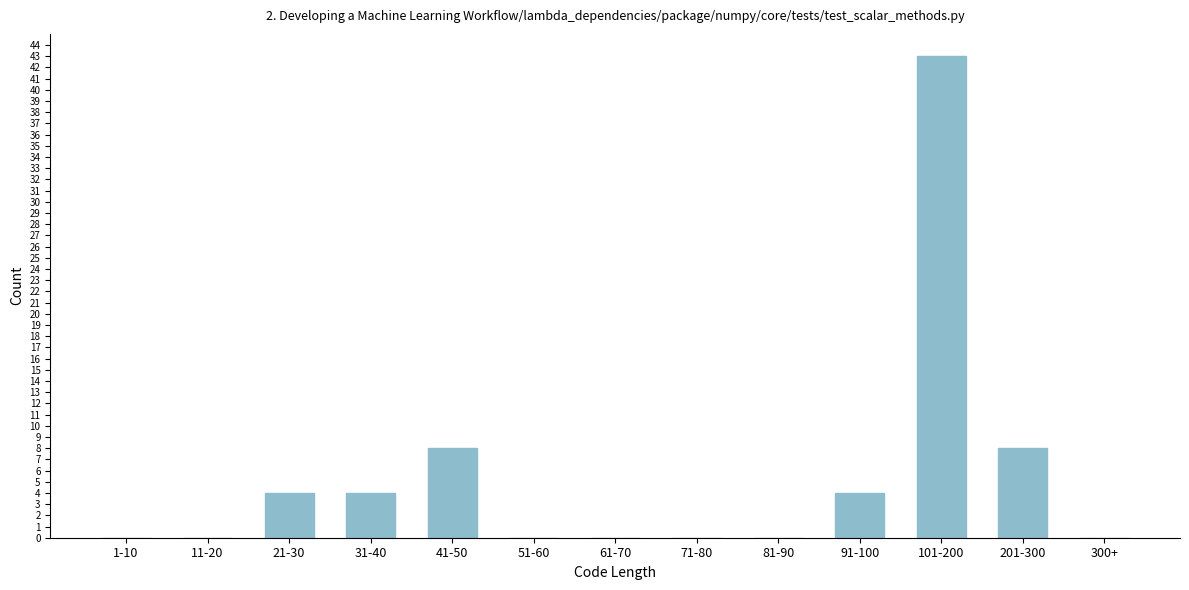

Reading right to left, transcribe all the data shown in this chart.

300+=0	201-300=8	101-200=43	91-100=4	81-90=0	71-80=0	61-70=0	51-60=0	41-50=8	31-40=4	21-30=4	11-20=0	1-10=0